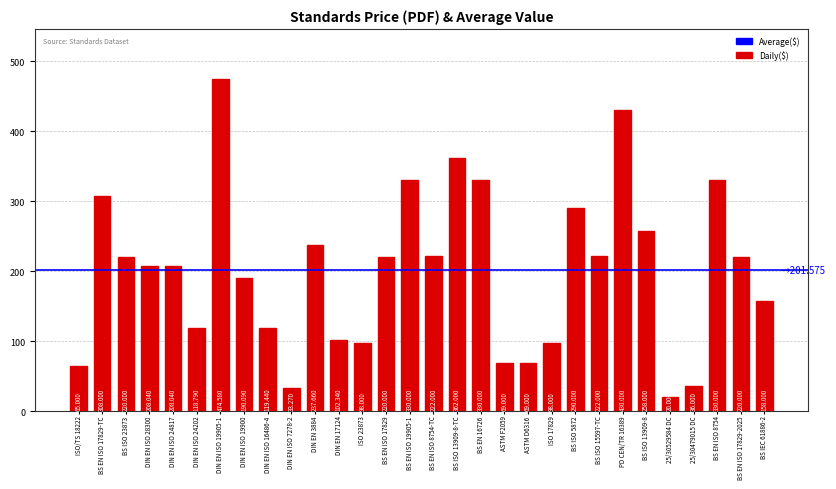

Rank the categories by value from lowest to highest.

25/30529584 DC, DIN EN ISO 7278-2, 25/30479015 DC, ISO/TS 18222, ASTM F2059, ASTM D6316, ISO 23873, ISO 17829, DIN EN 17124, DIN EN ISO 24202, DIN EN ISO 16486-4, BS IEC 61886-2, DIN EN ISO 19900, DIN EN ISO 28300, DIN EN ISO 24817, BS ISO 23873, BS EN ISO 17829, BS EN ISO 17829-2025, BS EN ISO 8754-TC, BS ISO 15597-TC, DIN EN 3884, BS ISO 13909-8, BS ISO 5872, BS EN ISO 17829-TC, BS EN ISO 19905-1, BS EN 16726, BS EN ISO 8754, BS ISO 13909-8-TC, PD CEN/TR 16389, DIN EN ISO 19905-1